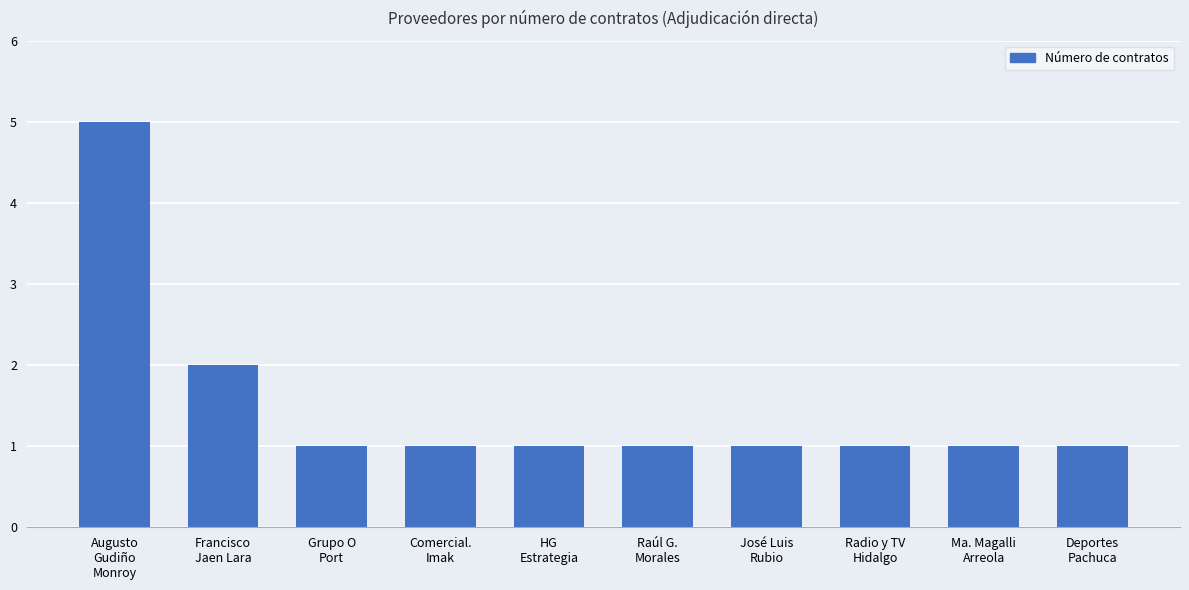

What position from the left is Deportes
Pachuca?

10